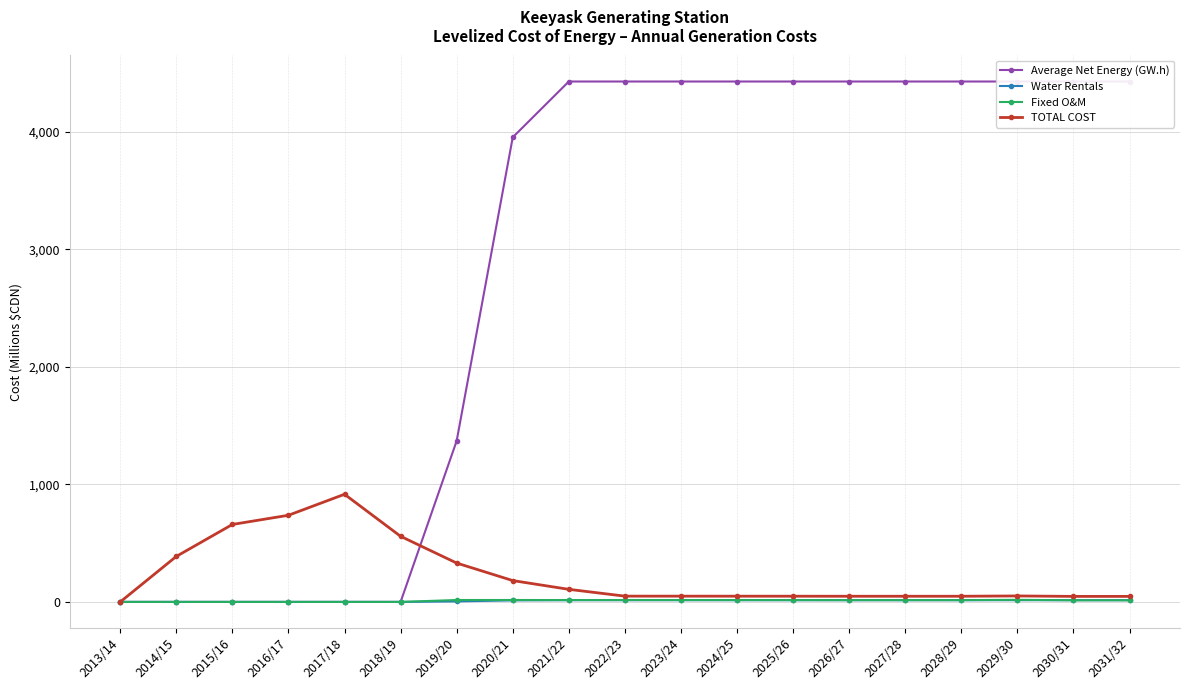

Which series has the largest total across all categories?

Average Net Energy (GW.h)